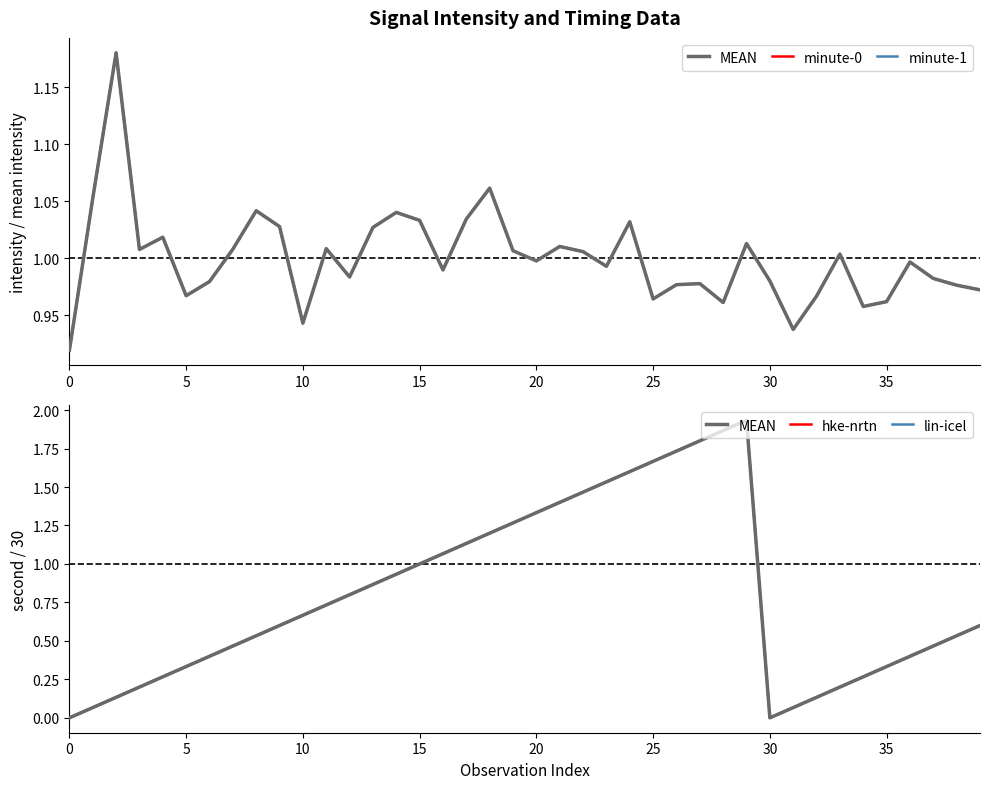

Is this an area chart (filled region under the line)?

No